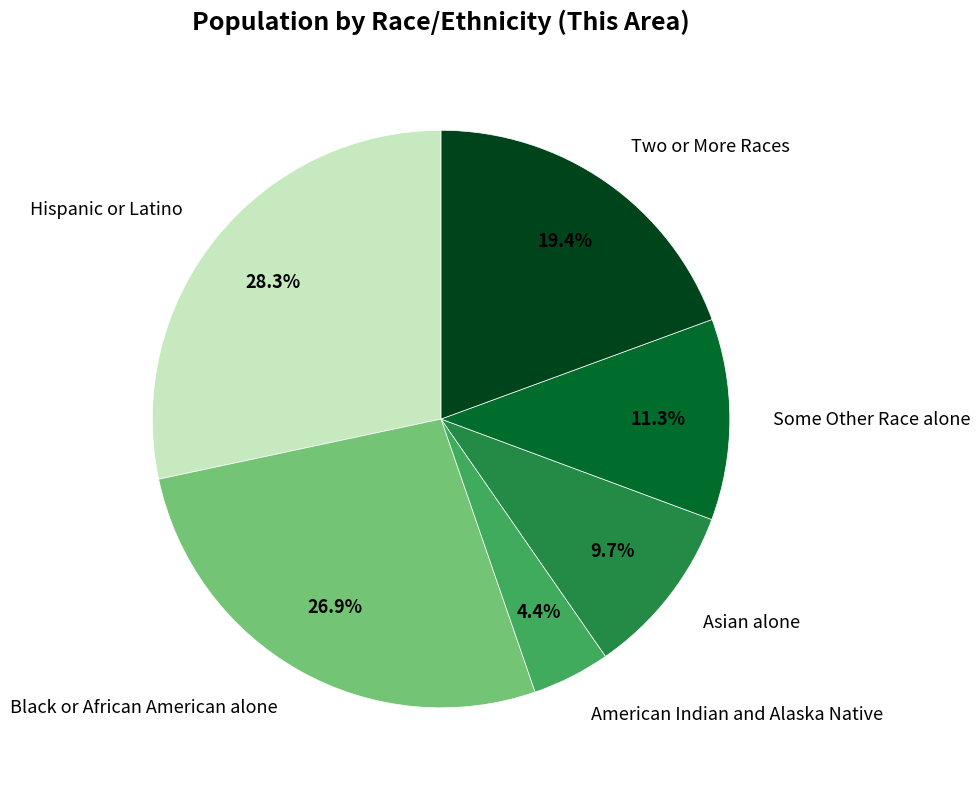

Which has a higher value, Some Other Race alone or American Indian and Alaska Native?

Some Other Race alone